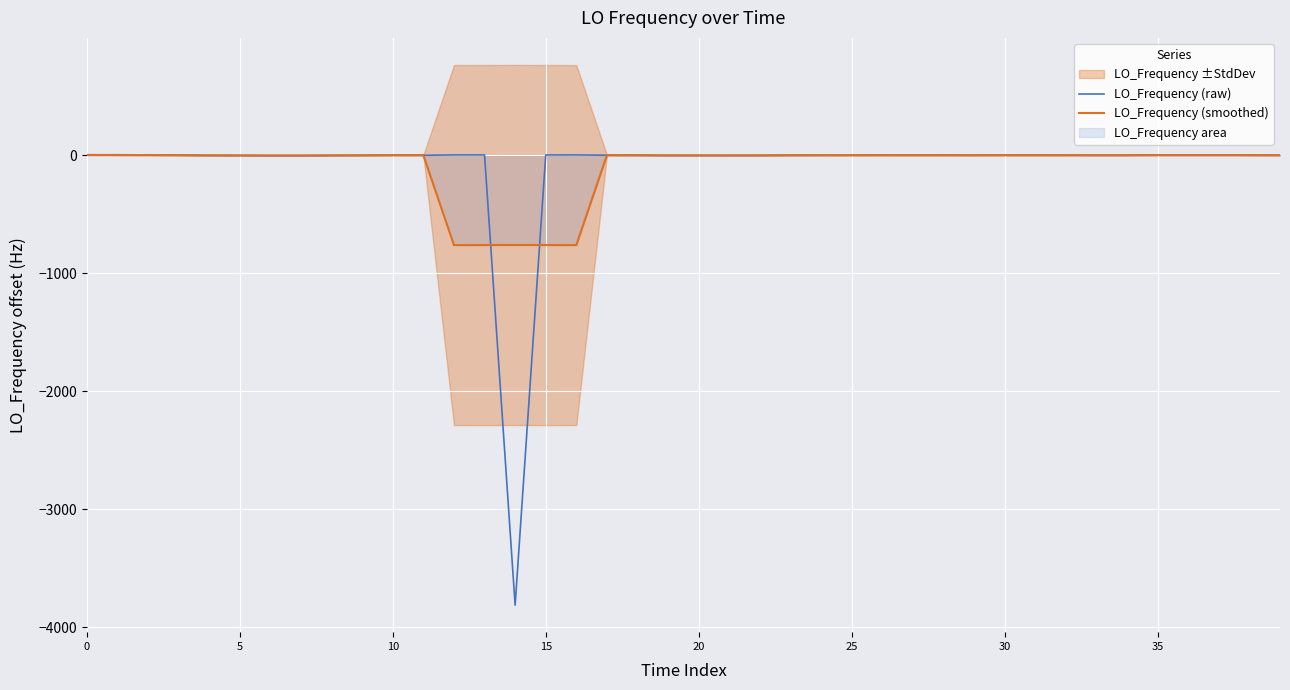

What is the lowest value of the LO_Frequency (raw) series?

-3812.2